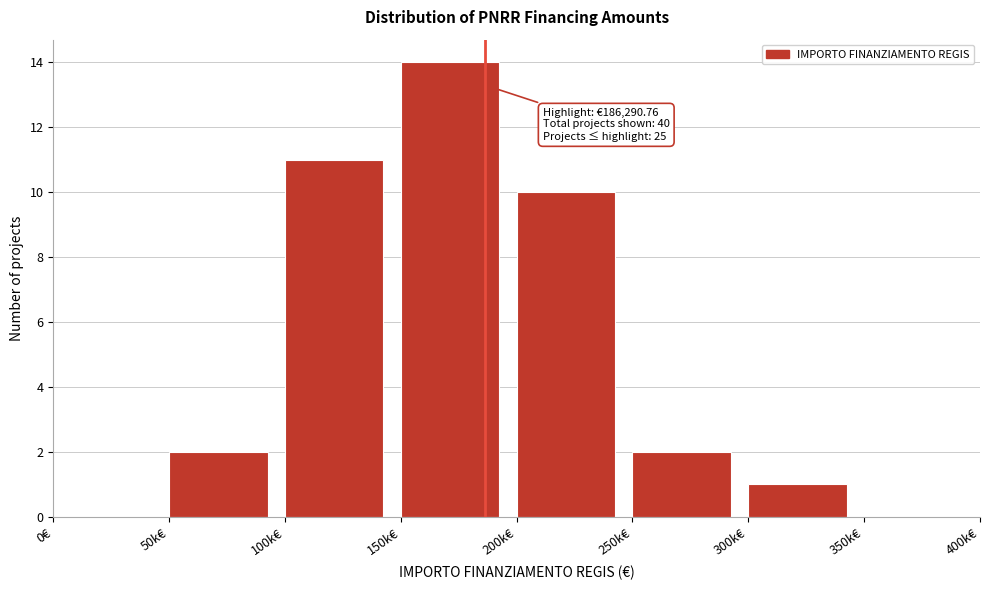

Reading right to left, extract all data points from this chart.

350k€=0	300k€=1	250k€=2	200k€=10	150k€=14	100k€=11	50k€=2	0€=0